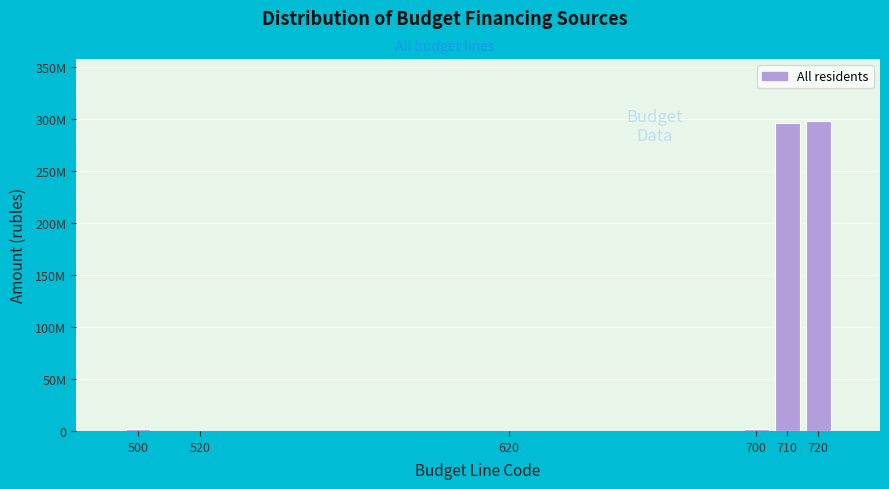

Are the bars horizontal?

No